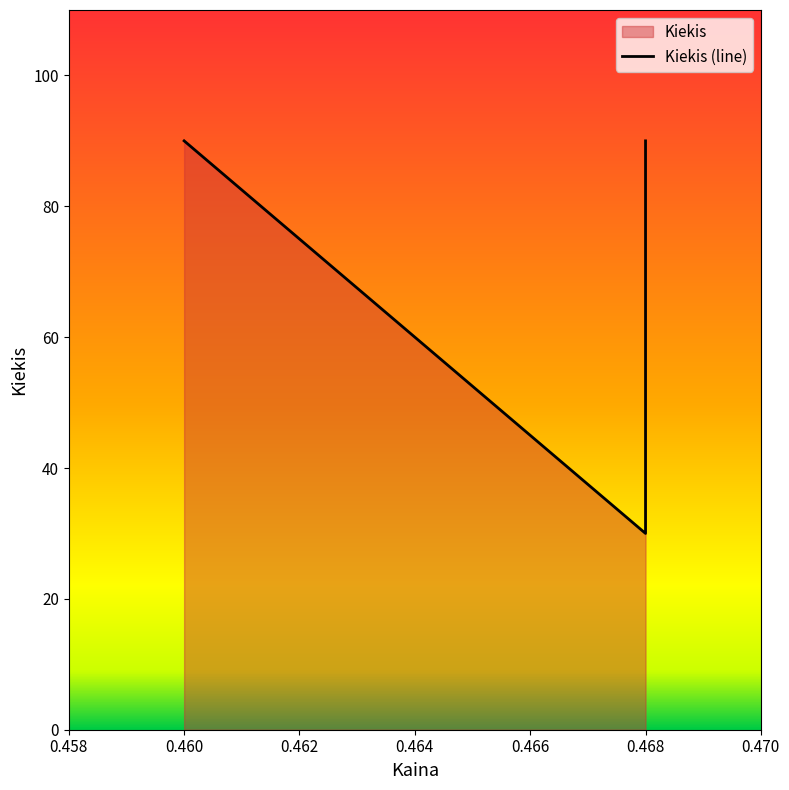

Count the values in the range 30 to 90.

3